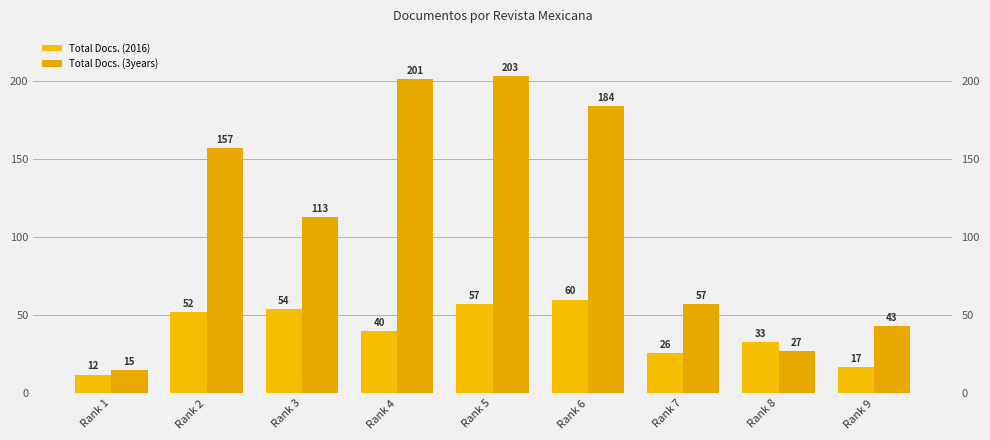

What is the highest value of the Total Docs. (2016) series?

60